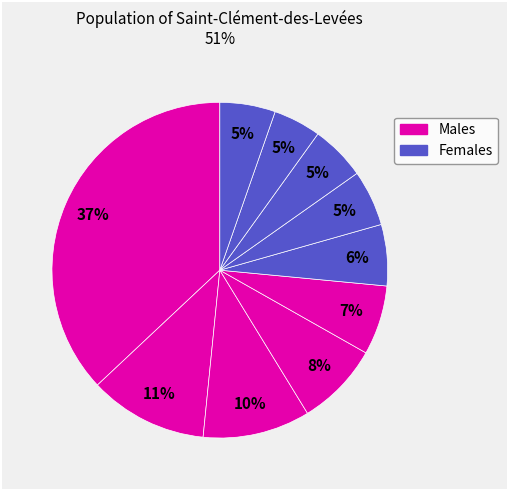

To the nearest percent, what is the average slice percentage?

10%